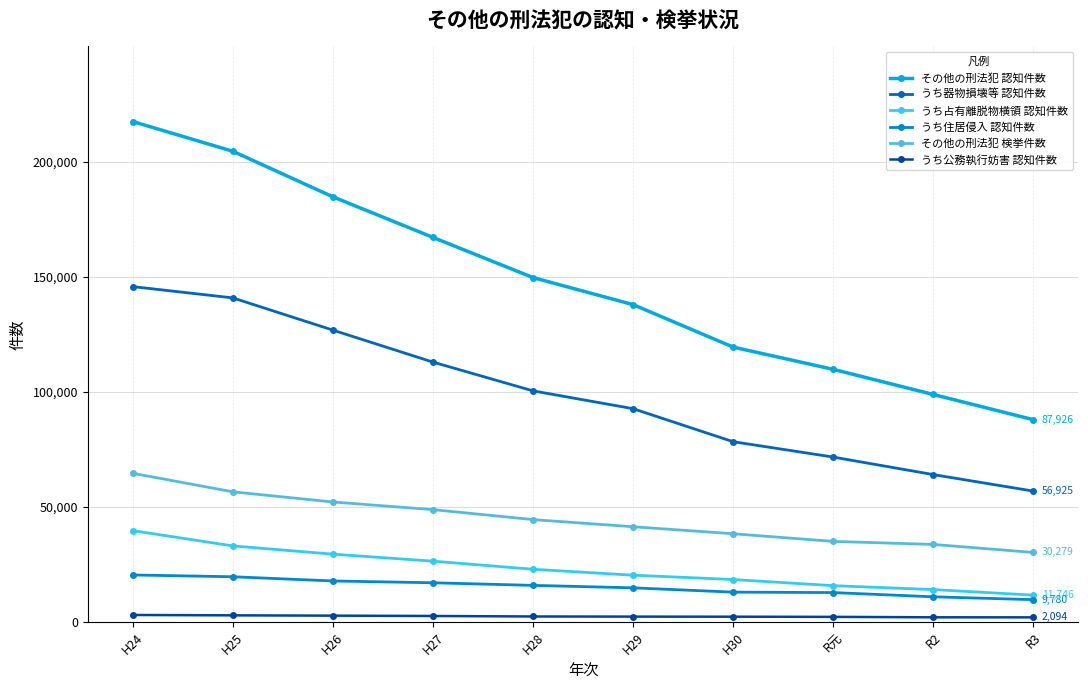

Reading left to right, transcribe all the data shown in this chart.

その他の刑法犯 認知件数: 217389	204474	184695	167088	149636	137897	119452	109794	98879	87926
うち器物損壊等 認知件数: 145711	140809	126818	112931	100440	92707	78371	71695	64089	56925
うち占有離脱物横領 認知件数: 39753	33114	29534	26500	22979	20408	18522	15857	14154	11746
うち住居侵入 認知件数: 20502	19722	17897	17112	15982	14911	13048	12853	11021	9780
その他の刑法犯 検挙件数: 64646	56601	52191	48871	44543	41444	38397	35080	33764	30279
うち公務執行妨害 認知件数: 3123	2968	2834	2691	2472	2416	2375	2303	2118	2094